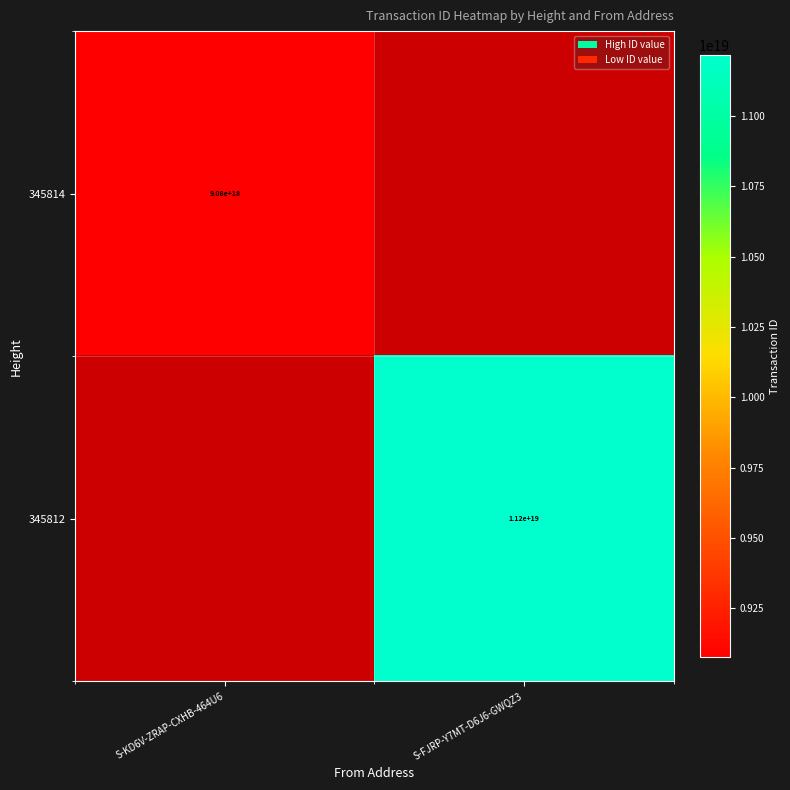

The value of 345812 at S-FJRP-Y7MT-D6J6-GWQZ3 is 2508087569149296640. True or false?

False